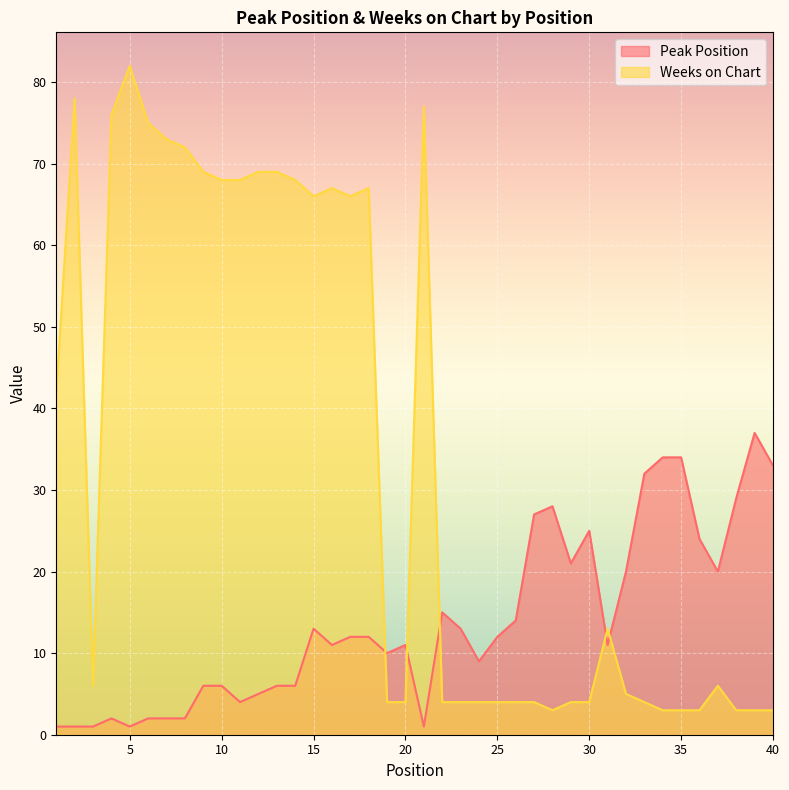

Which series changed the most between 19 and 23?

Peak Position